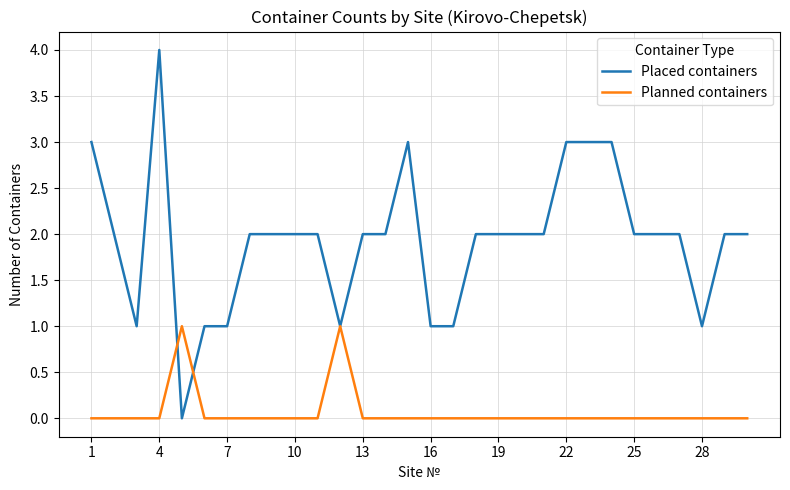

Reading left to right, list all the values displayed in this chart.

Placed containers: 3	2	1	4	0	1	1	2	2	2	2	1	2	2	3	1	1	2	2	2	2	3	3	3	2	2	2	1	2	2
Planned containers: 0	0	0	0	1	0	0	0	0	0	0	1	0	0	0	0	0	0	0	0	0	0	0	0	0	0	0	0	0	0